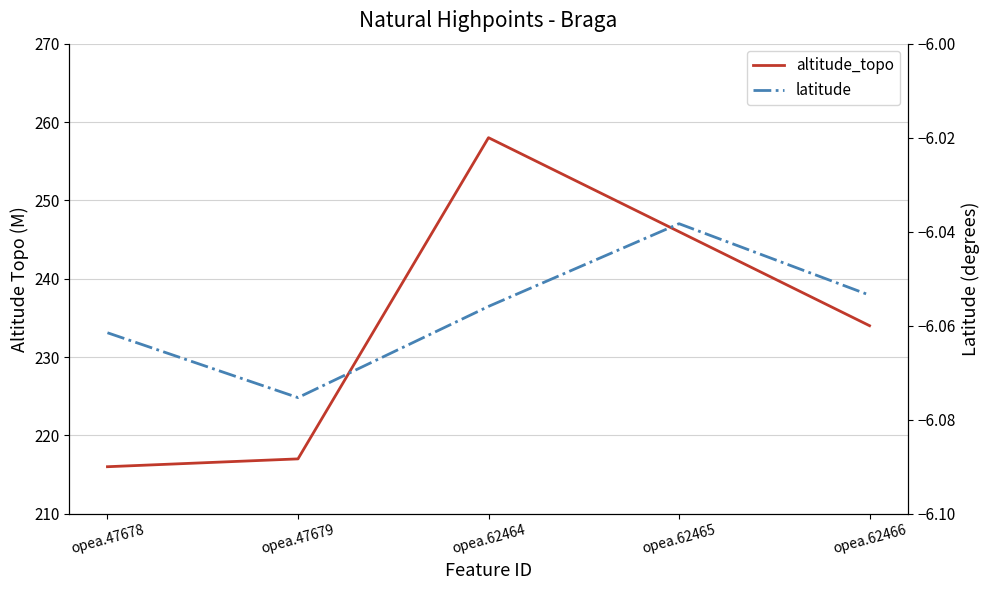

List the series in order of their overall mean, lowest first.

latitude, altitude_topo